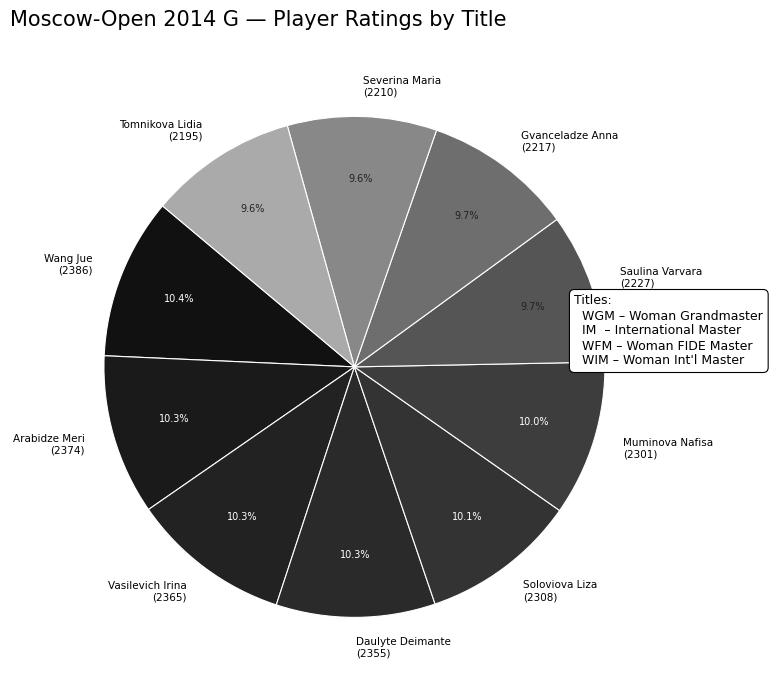

Approximately how many times larger is the value at Arabidze Meri (2374) compared to Saulina Varvara (2227)?

1.1